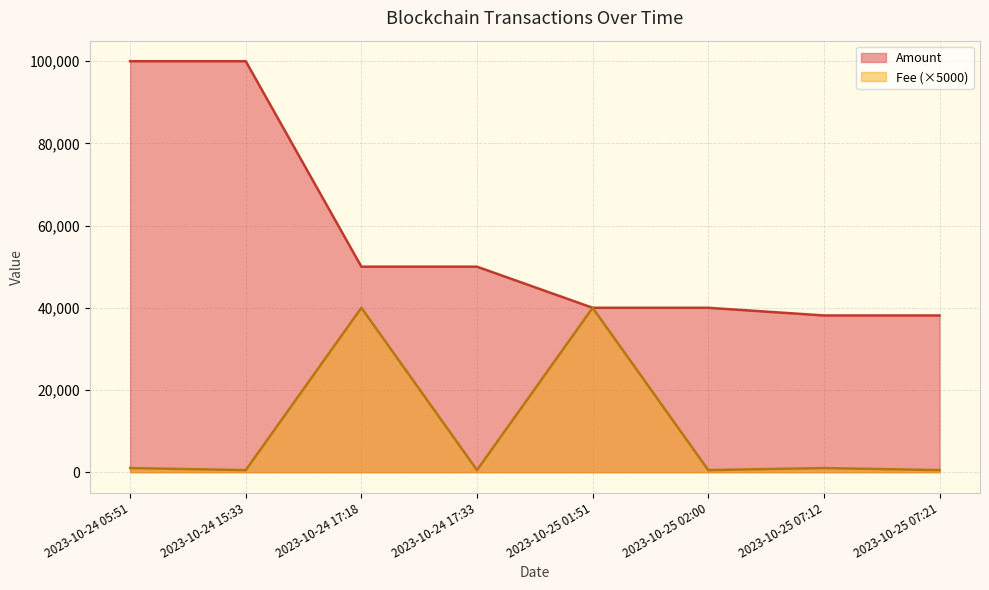

What is the total value across all series at 2023-10-24 05:51?

101000.5